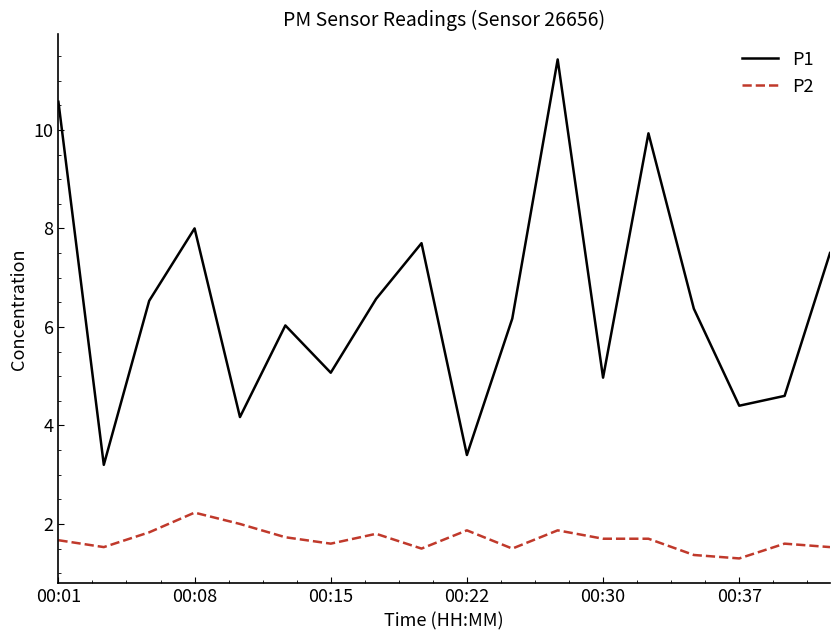

Which series has the largest total across all categories?

P1